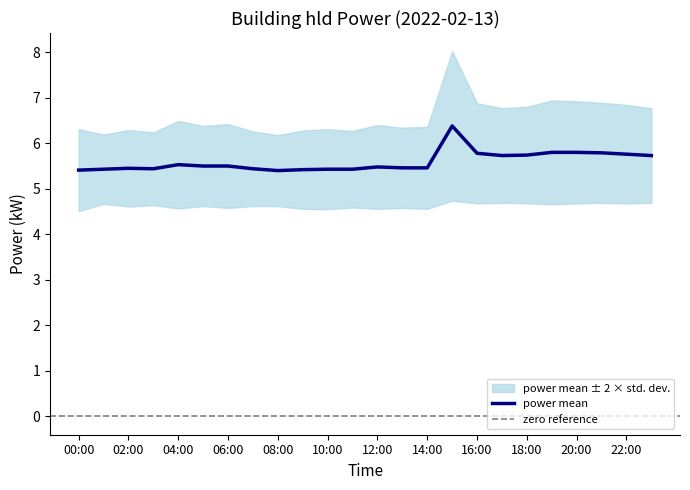

True or false: the data shows 10.0 at 19:00.

False